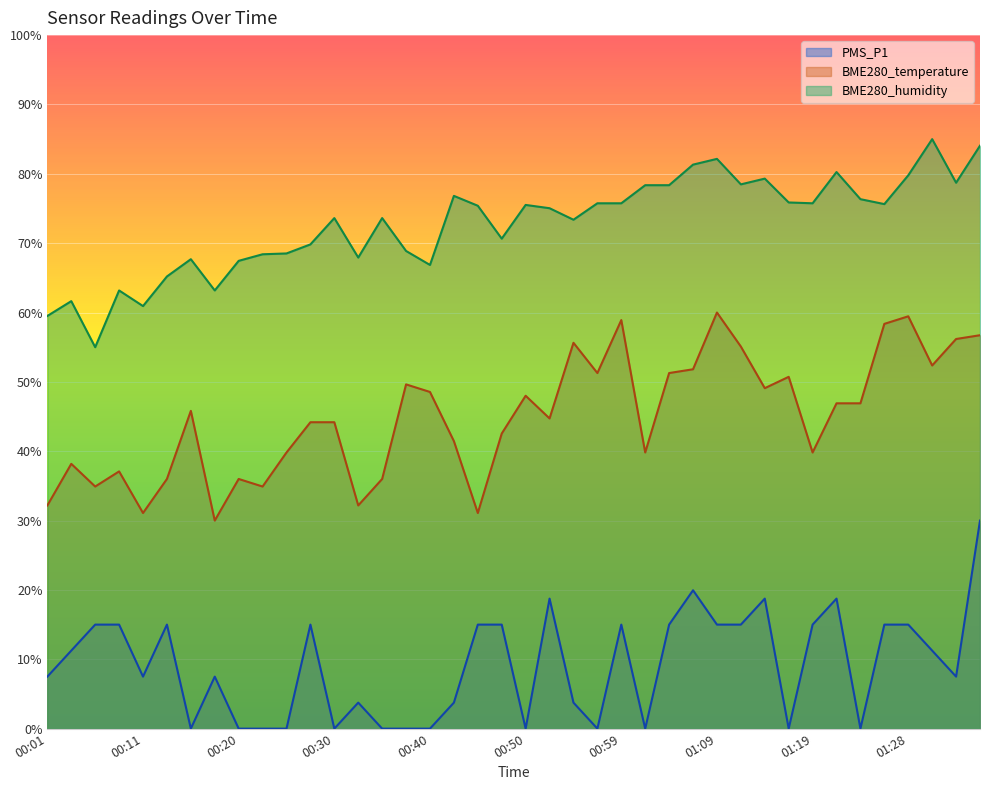

In BME280_temperature, how many points are lower than both neighbors (excluding endpoints)?

12